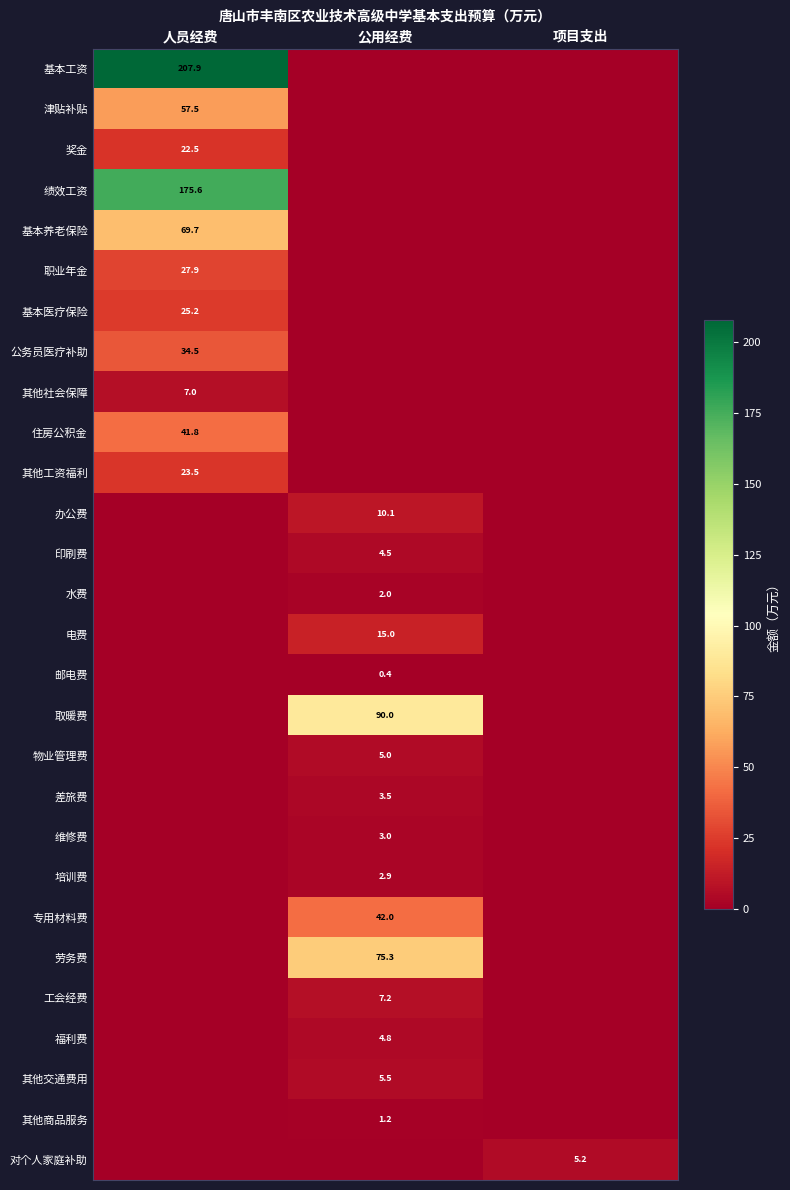

Which label corresponds to the smallest value in the chart?

公用经费